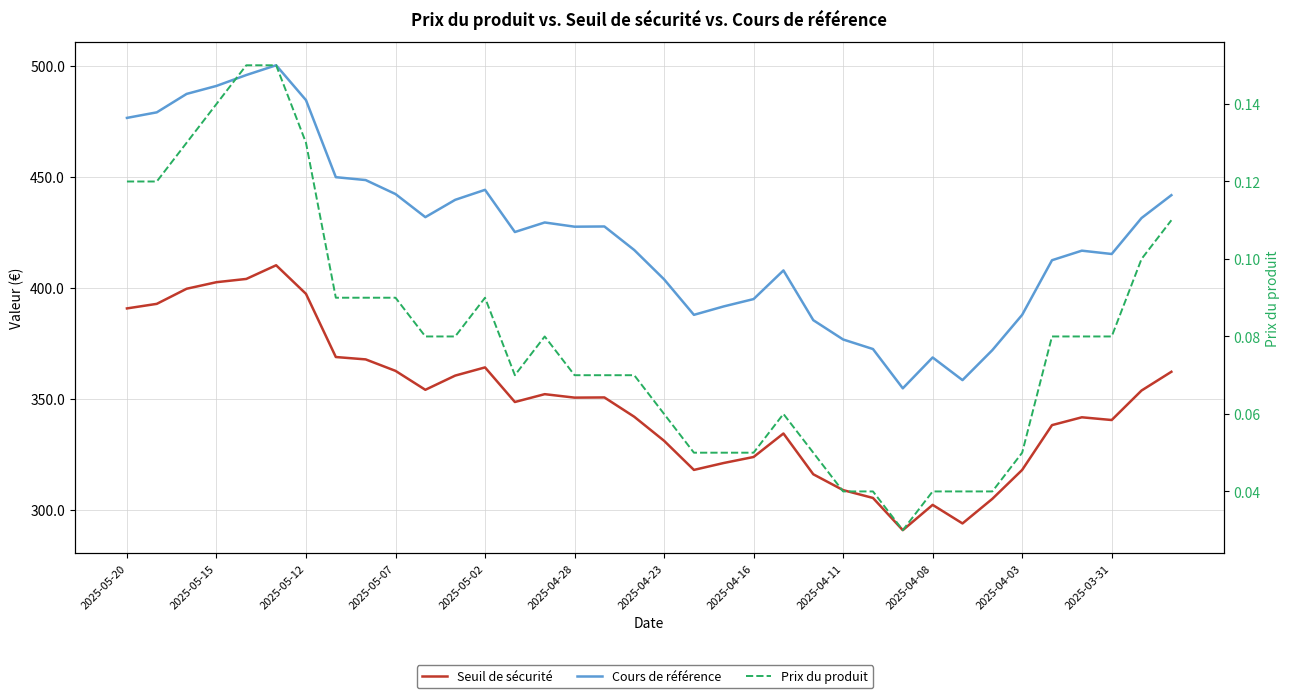

Is it true that Seuil de sécurité equals 340.6 at 2025-03-31?

True